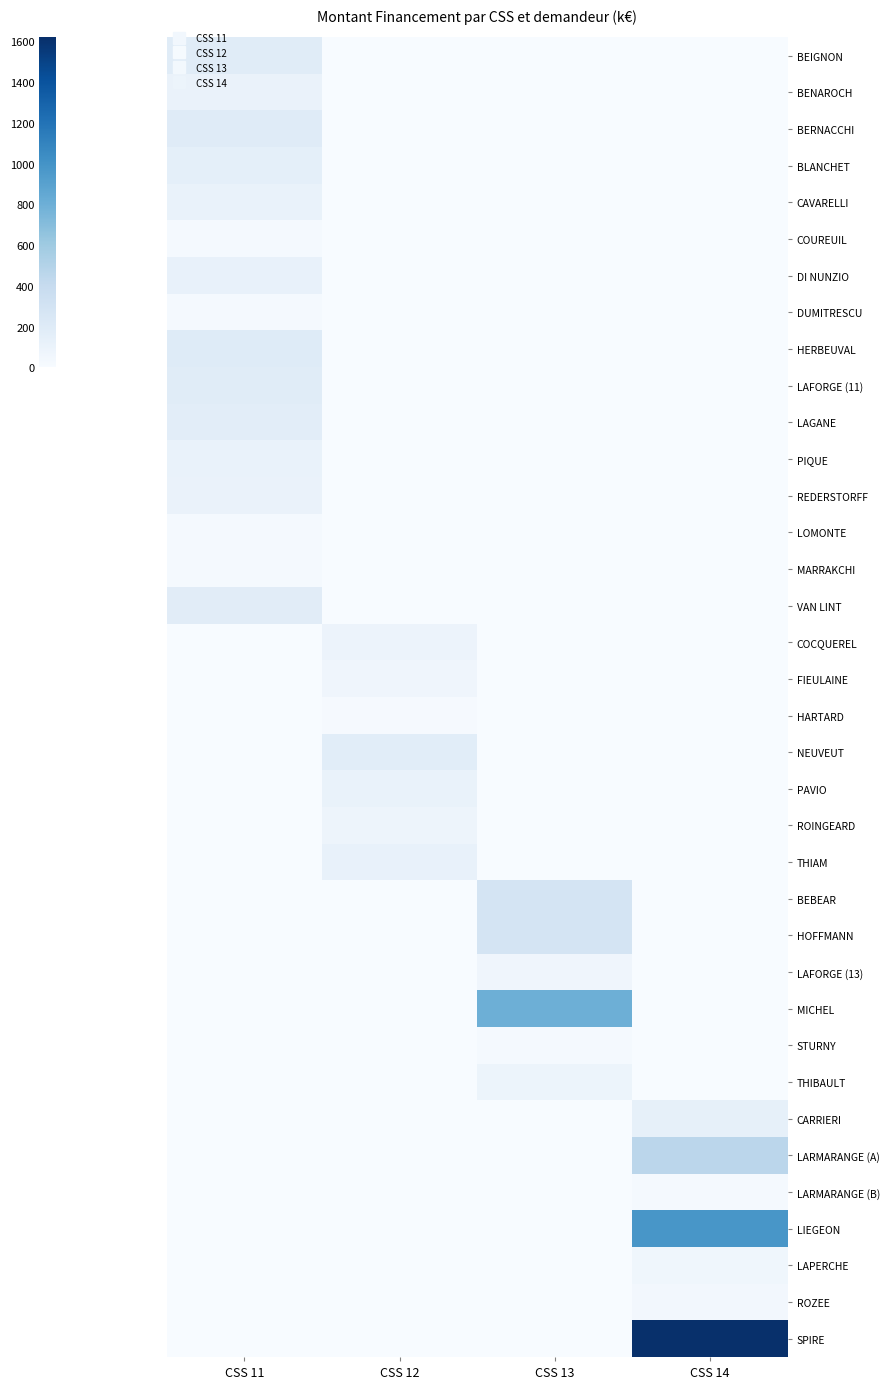

What is the maximum value shown in the chart?

1619.5